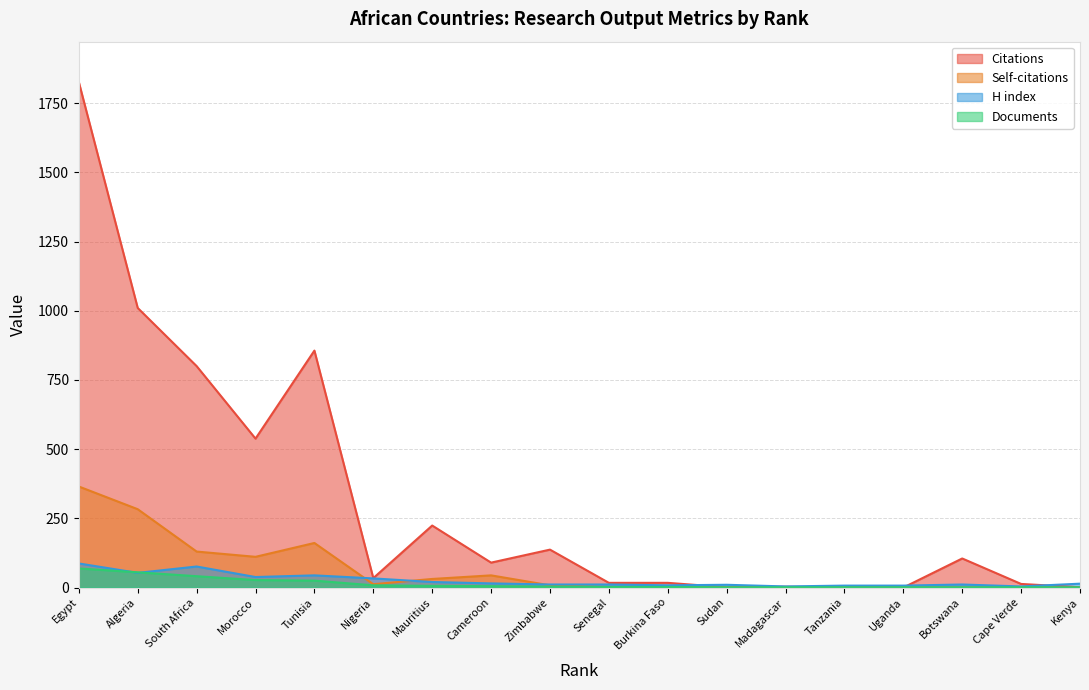

At which label does H index first exceed 14?

Egypt